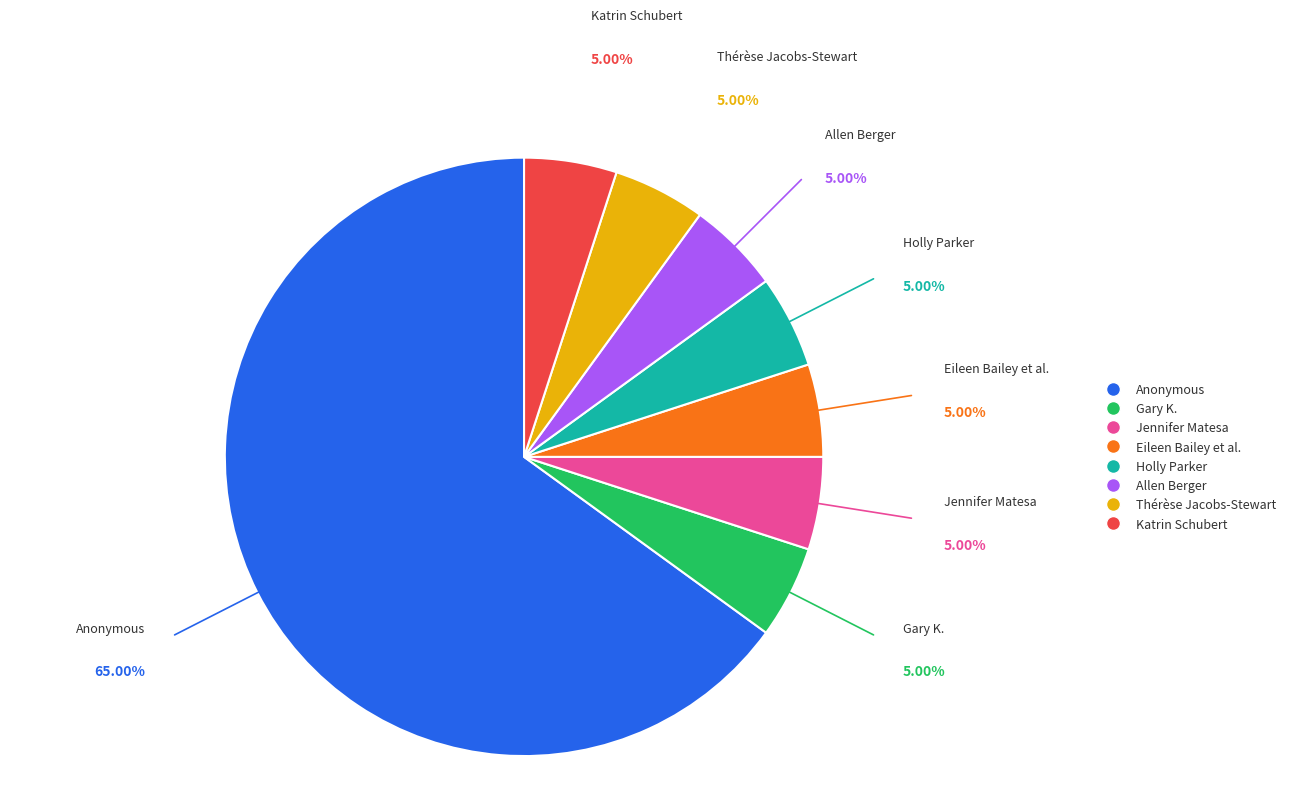

Is there a majority slice in this chart?

Yes